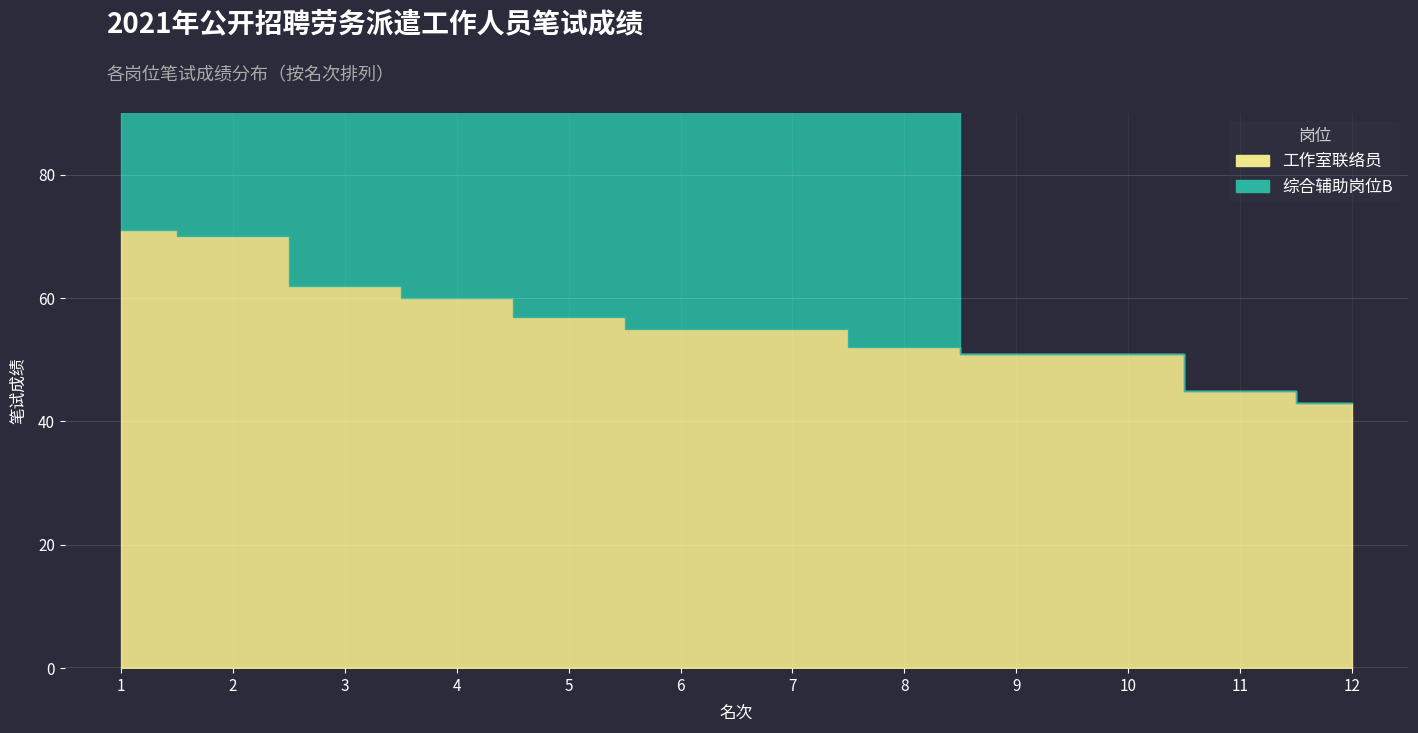

At which label is 工作室联络员 closest to 57?

5